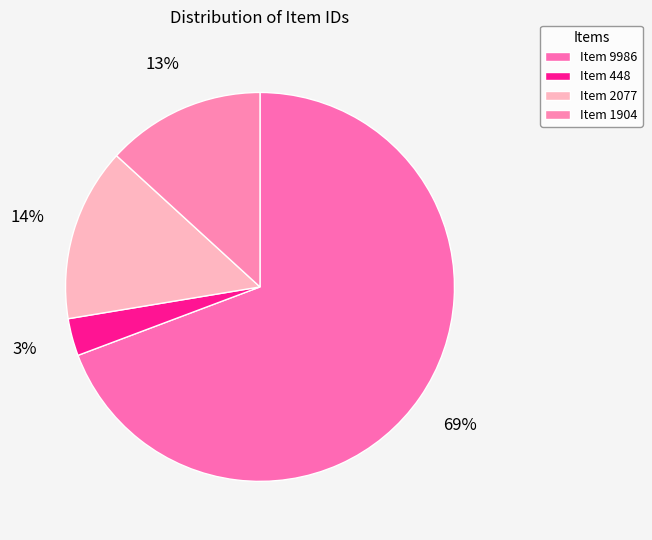

What is the majority slice?

Item 9986